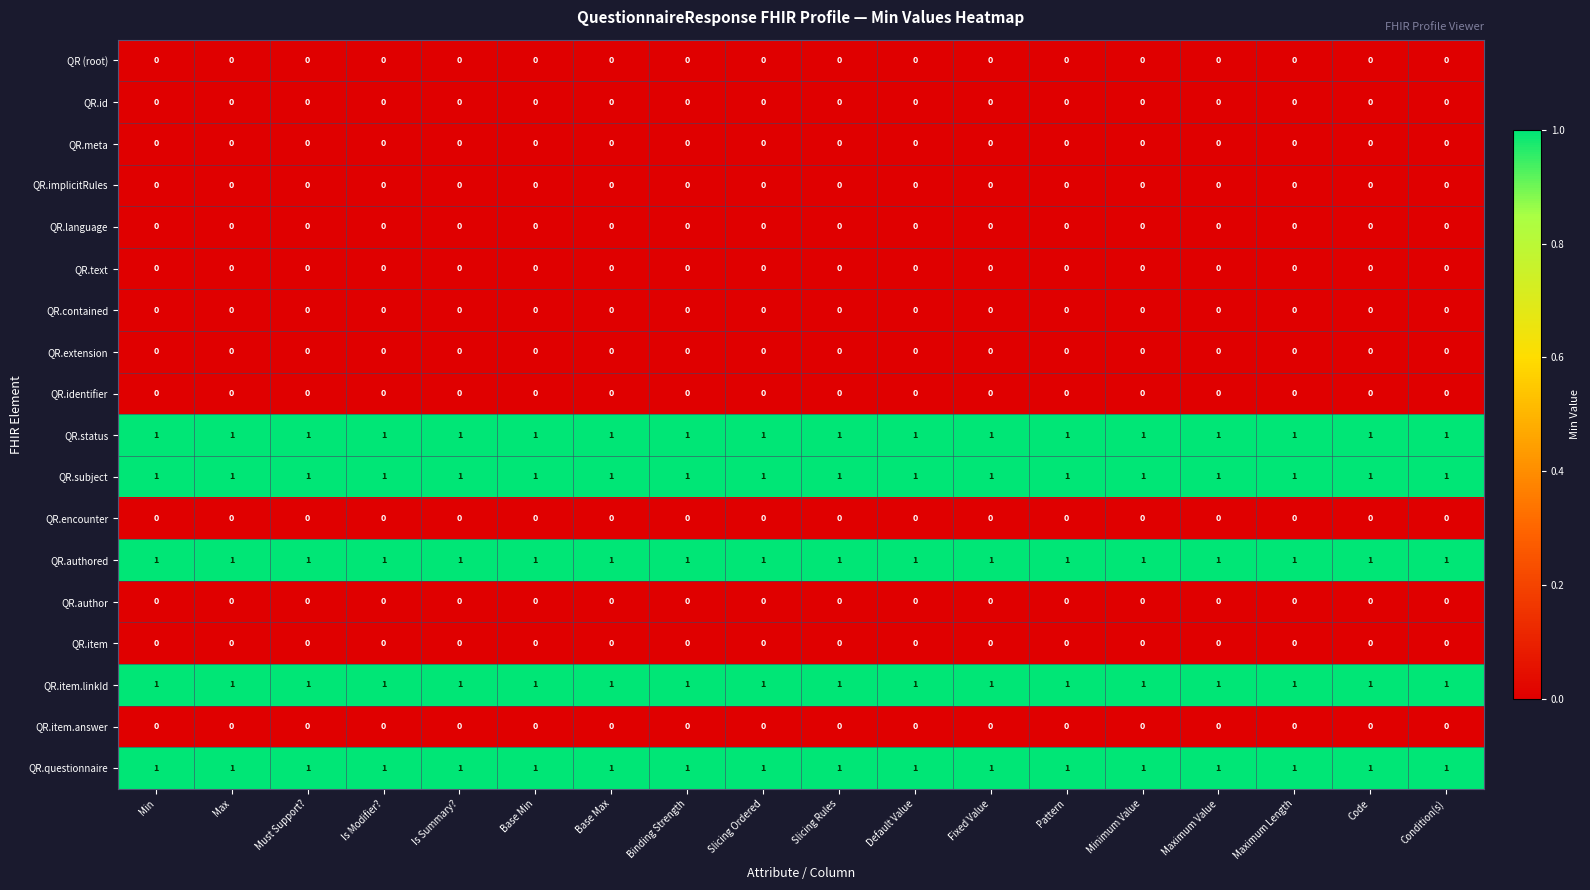

What is the total value across all series at Default Value?

5